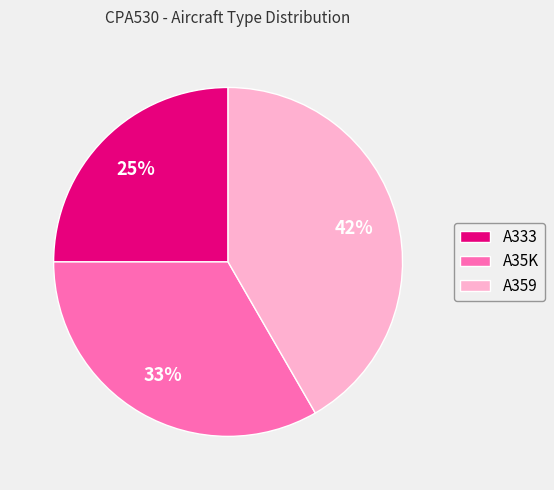

Do A359 and A35K together represent more than half of the pie?

Yes